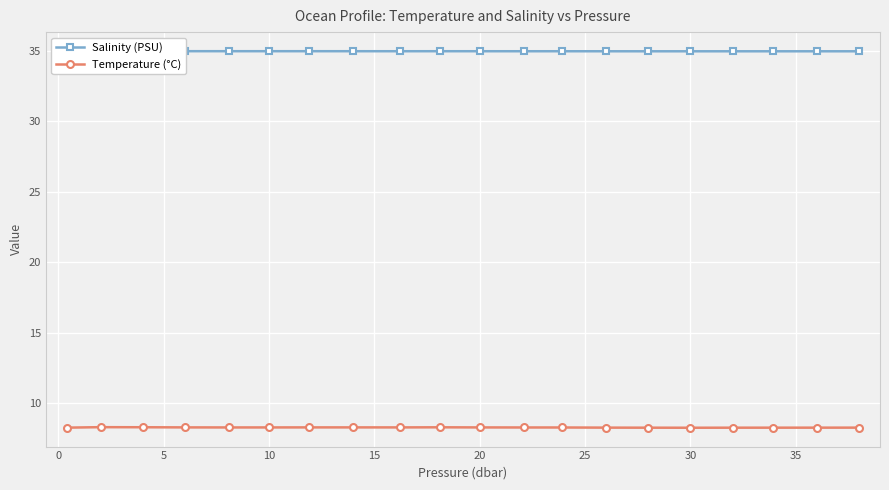

What is the minimum value for Temperature (°C)?

8.3